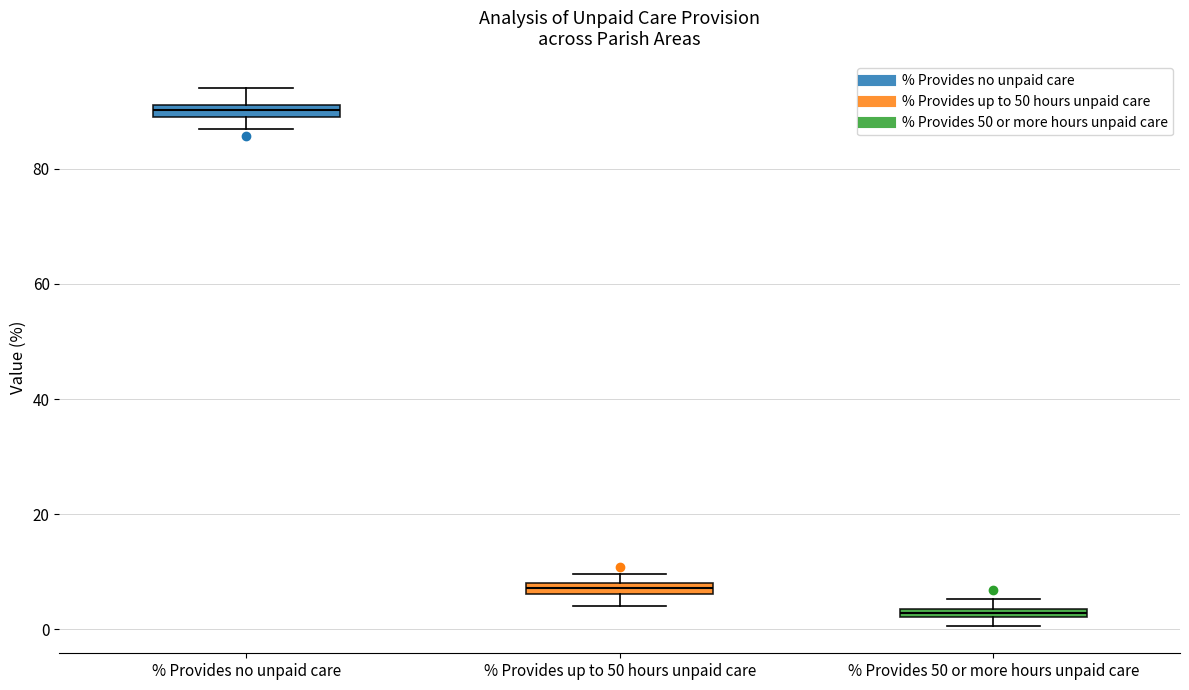

Where is the lower edge of the box for % Provides 50 or more hours unpaid care on the y-axis? The values are not printed on the chart, so give them approximately, as read against the axis.

2